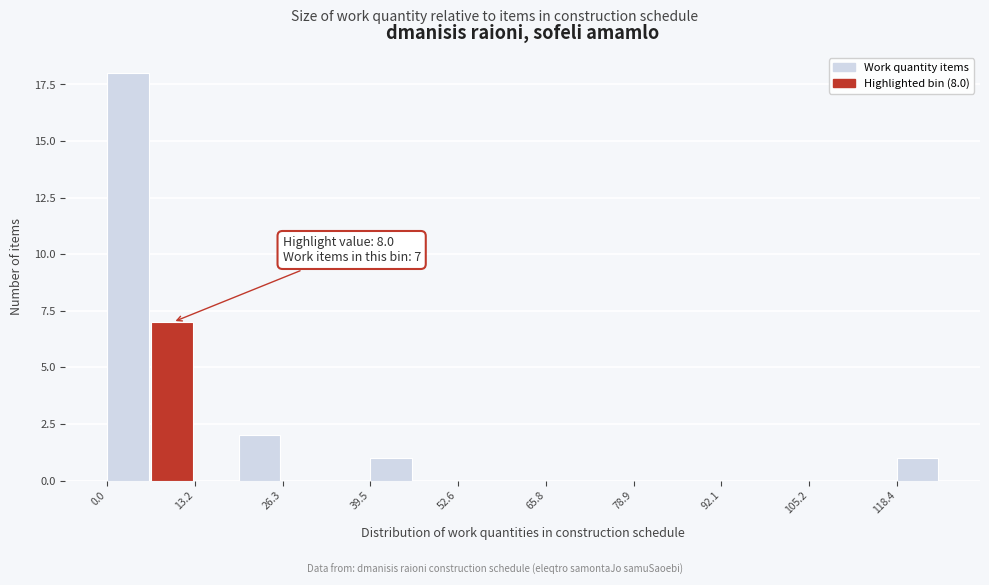

Read against the x-axis, roughly where is the centre of the tallest bar?

4